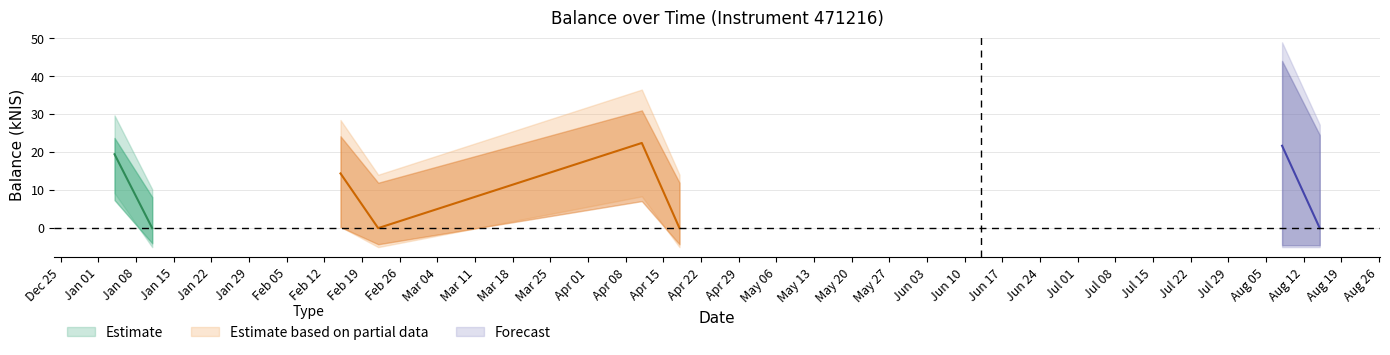

What is the greatest value displayed?

22.4